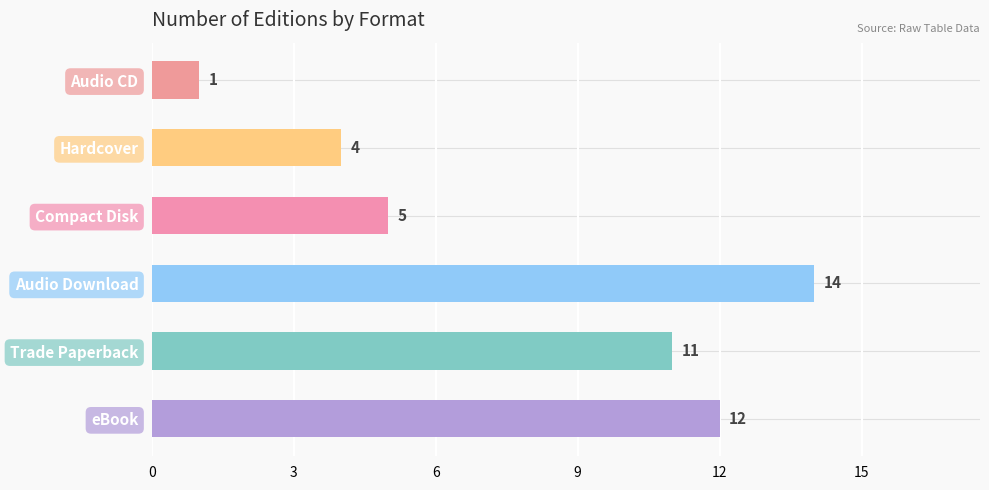

How many data points are less than 11?

3